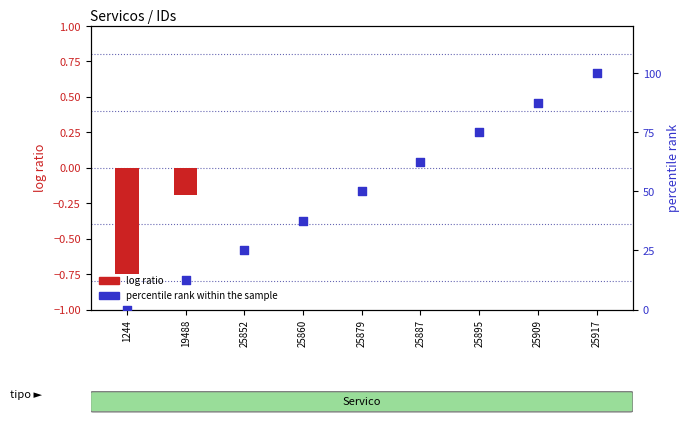

What is the total value across all series at 25917?

100.0